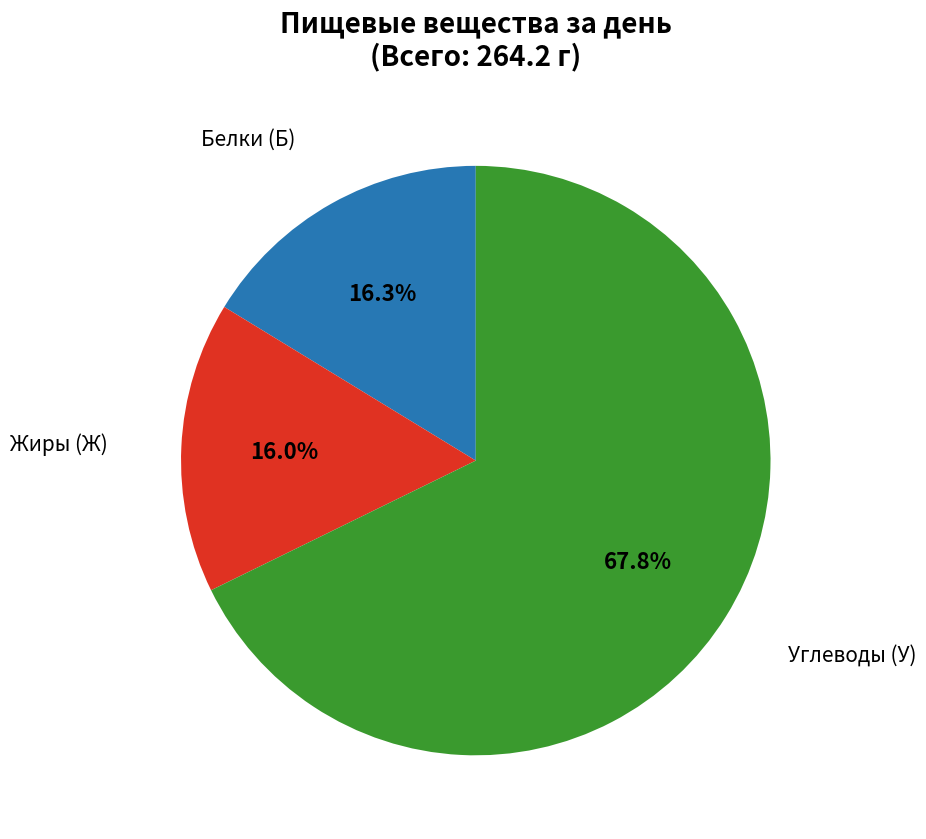

Does any single category account for the majority?

Yes